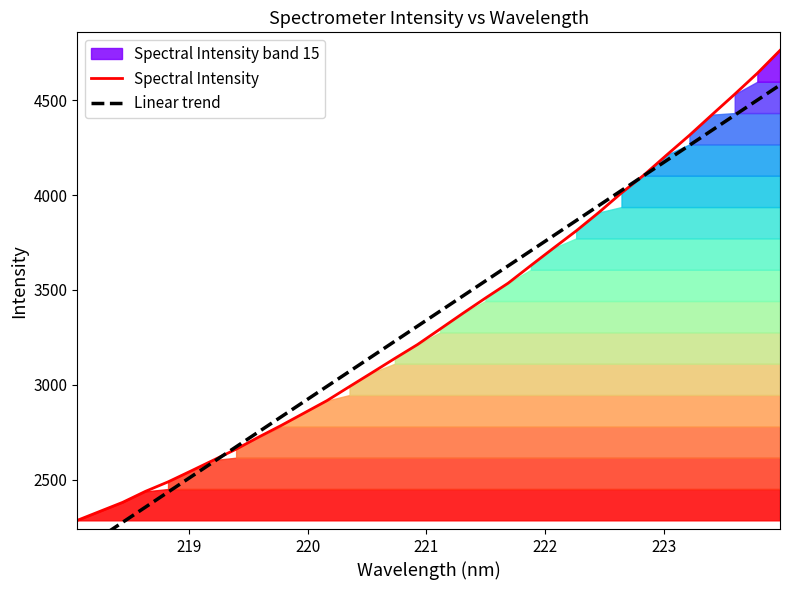

Count the number of categories in the chart.

32